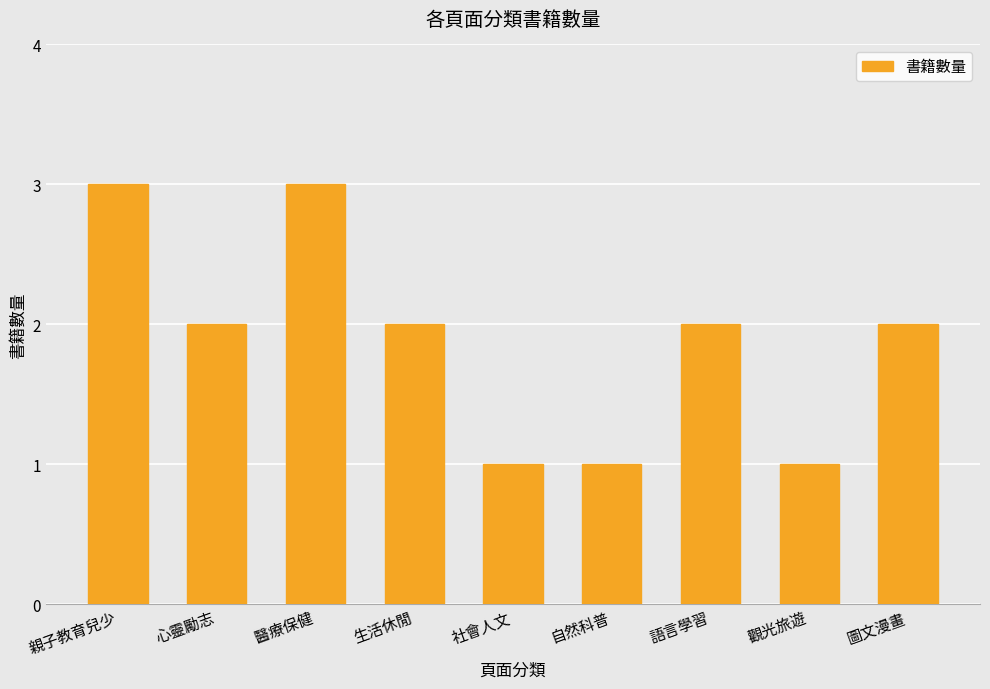

The chart shows a value of 3 at 親子教育兒少. True or false?

True